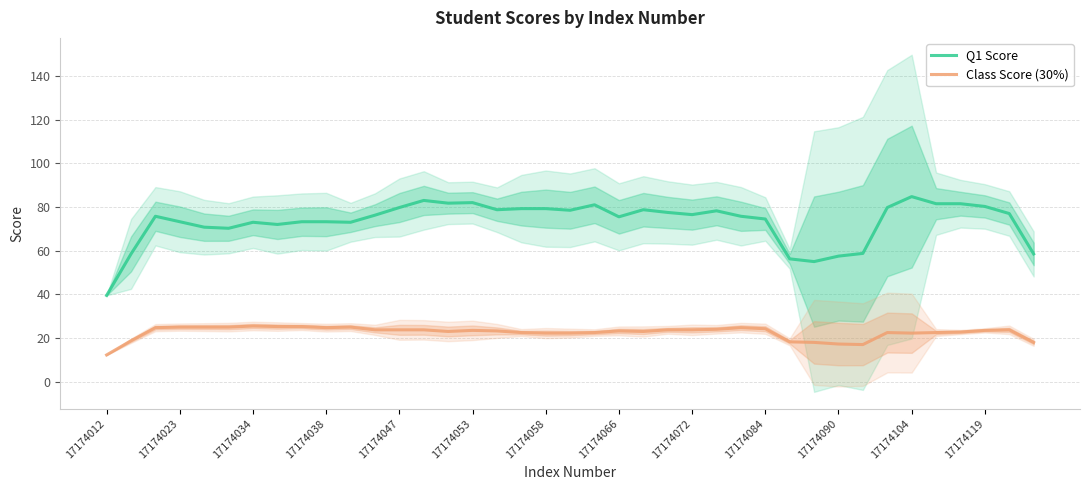

Rank the series by their maximum value, from lowest to highest.

Class Score (30%), Q1 Score